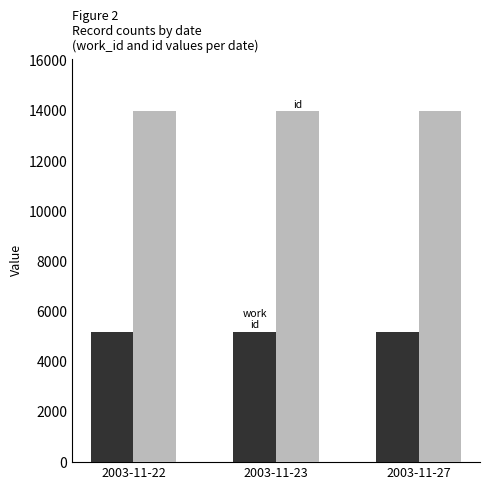

What is the smallest value displayed?

5198